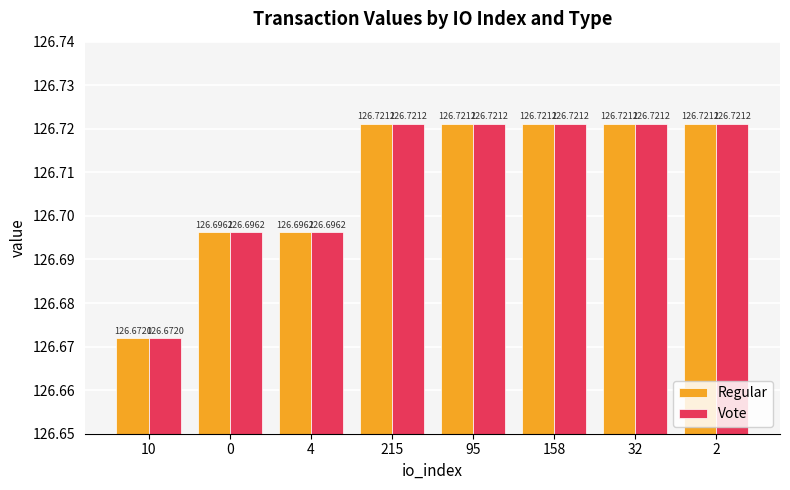

What is the label of the 5th bar from the right?

215